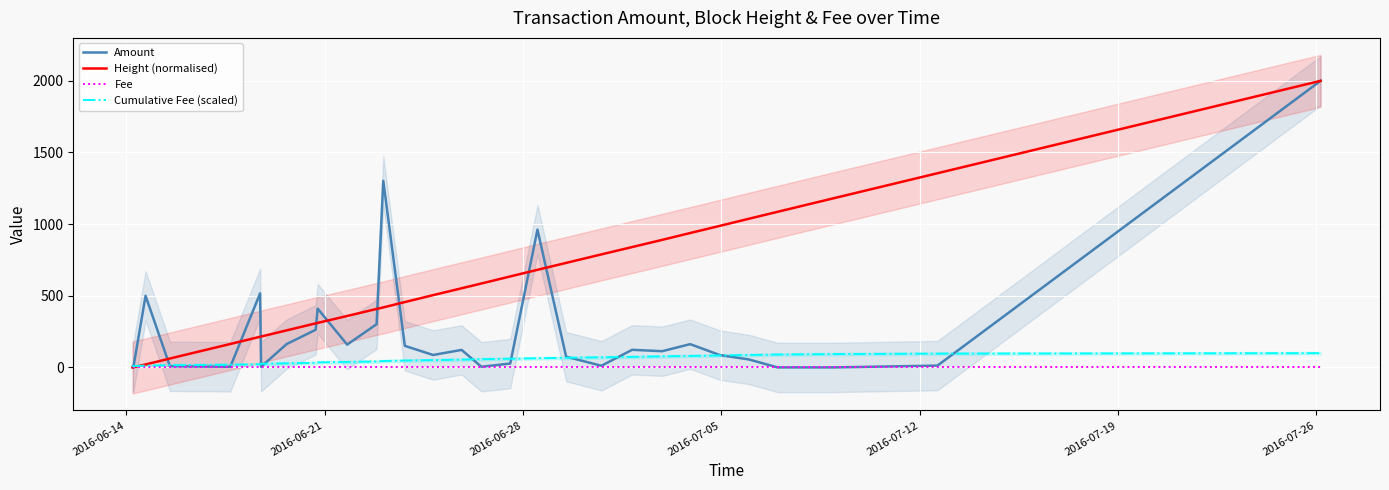

What is the highest value of the Amount series?

1999.5